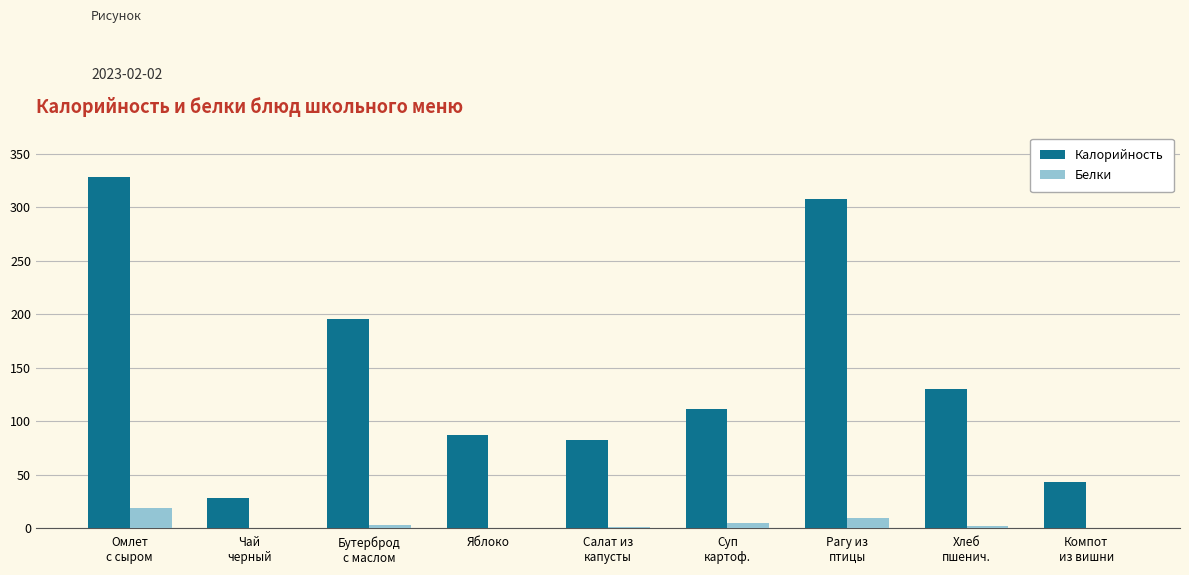

What is the maximum value shown in the chart?

328.4